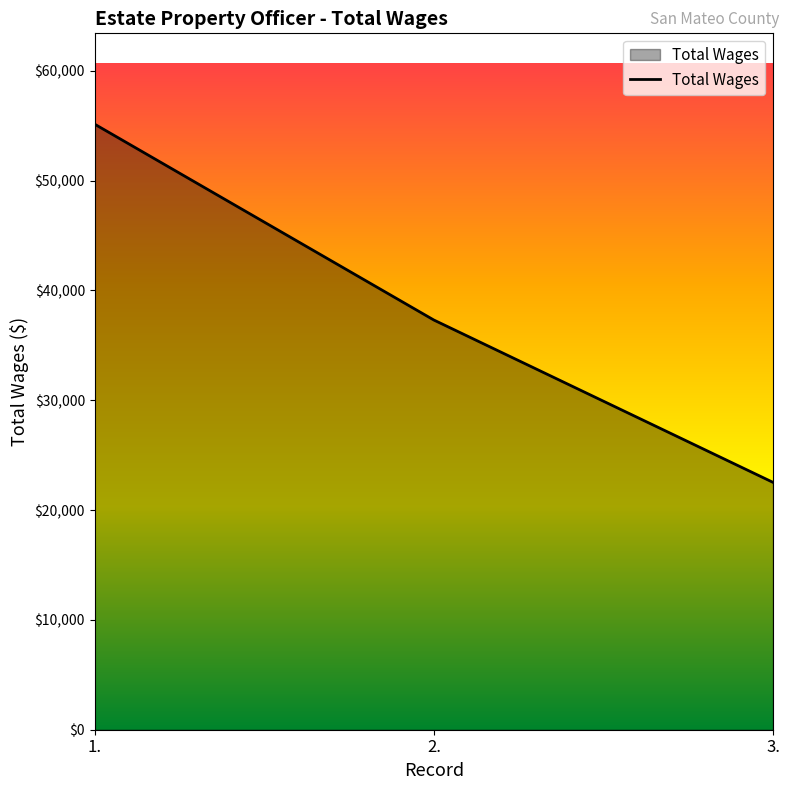

What is the change in value from 1. to 3.?

-32616